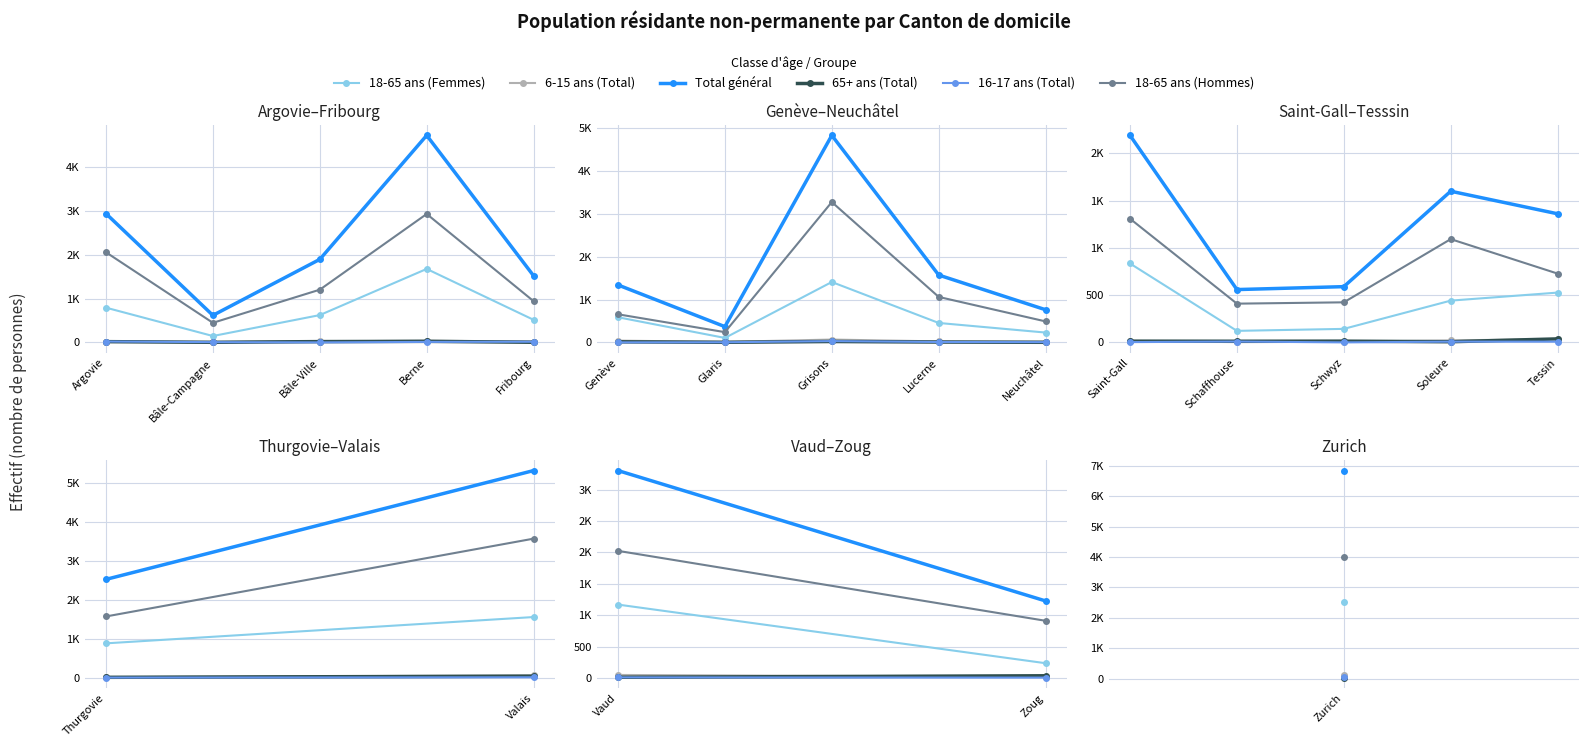

How many data points does each series have?

2